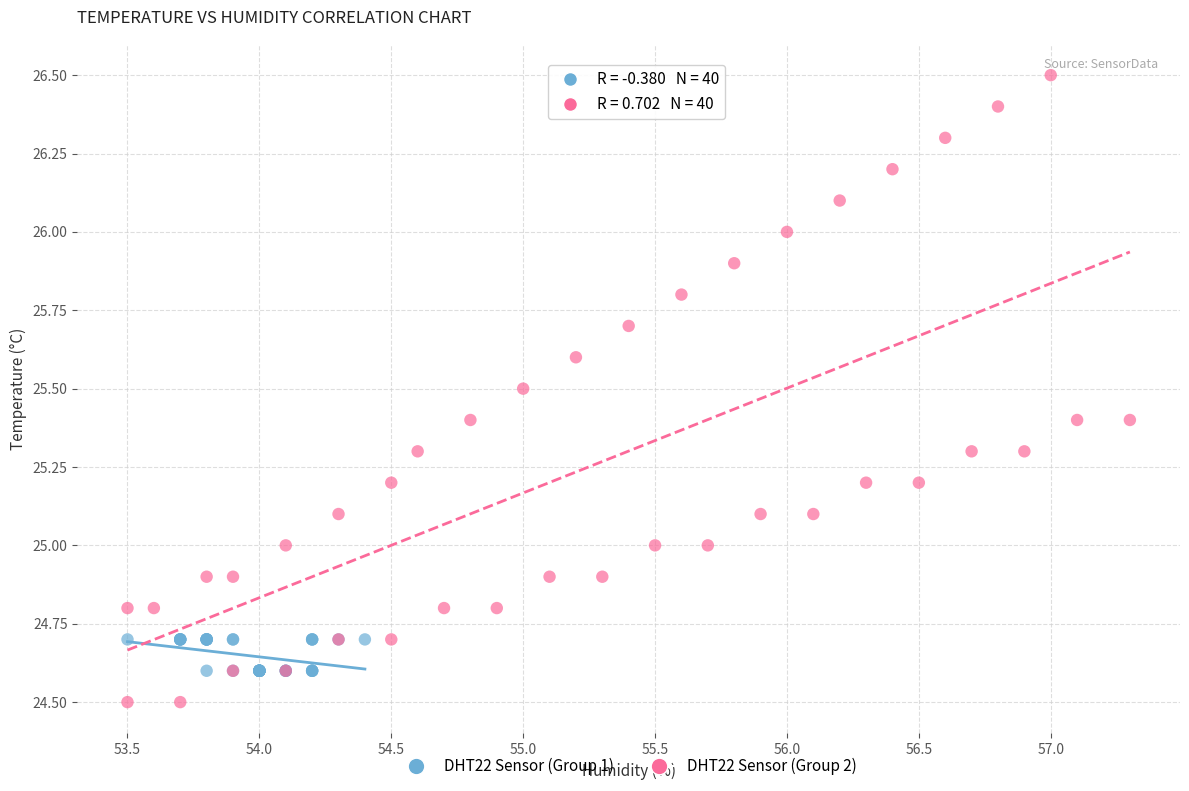

Which series contains the highest Y value?

DHT22 Sensor (Group 2)